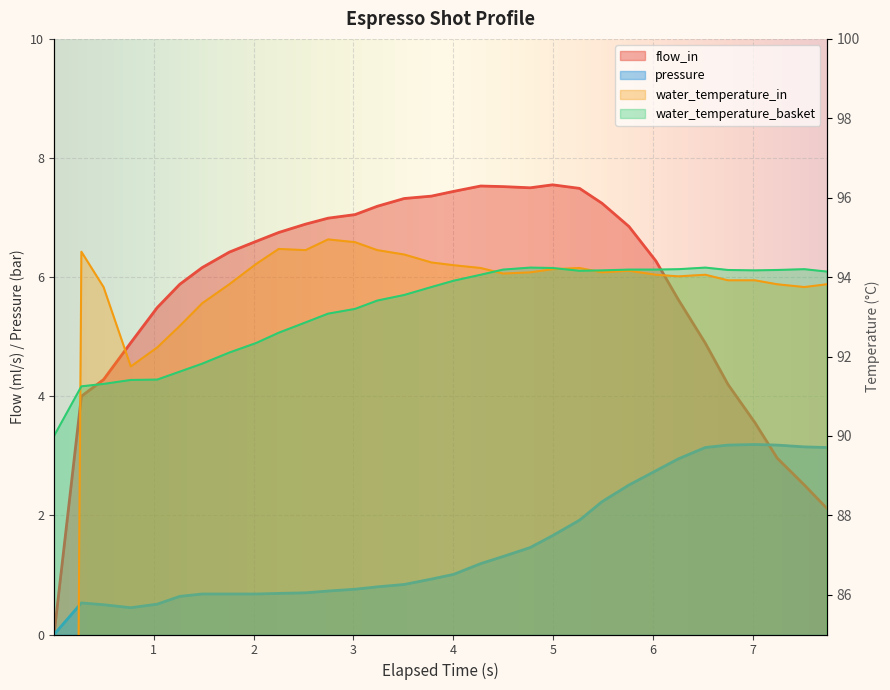

True or false: water_temperature_basket and flow_in intersect in this chart.

False